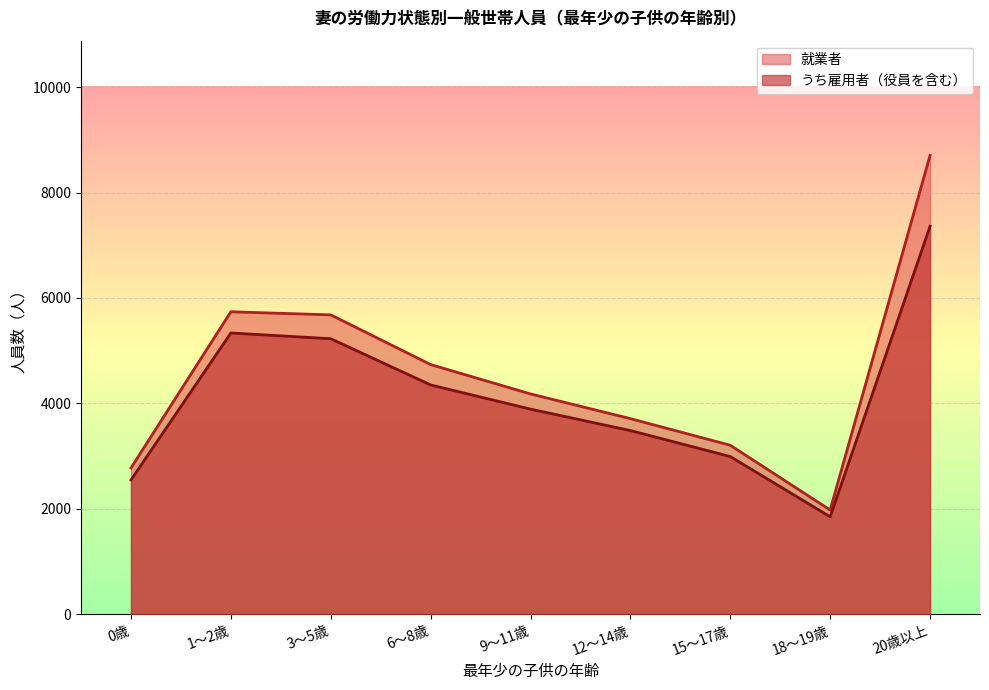

Count the number of categories in the chart.

9